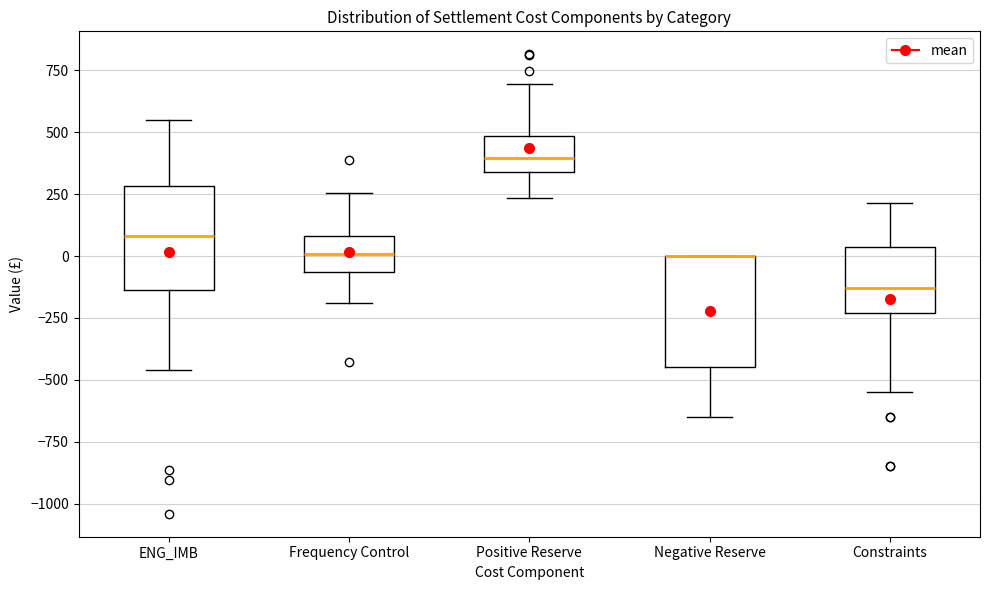

Reading left to right, transcribe this box plot: for each box, give where its median line is, the range the box spans, and where its two whiskers end, as read against the y-axis. The values are not printed on the chart, so give them approximately, as read against the axis.

ENG_IMB: median 100, box -150 to 300, whiskers -450 to 550
Frequency Control: median 0, box -50 to 100, whiskers -200 to 250
Positive Reserve: median 400, box 350 to 500, whiskers 250 to 700
Negative Reserve: median 0 (drawn on the box's upper edge), box -450 to 0, whiskers -650 to 0
Constraints: median -150, box -250 to 50, whiskers -550 to 200